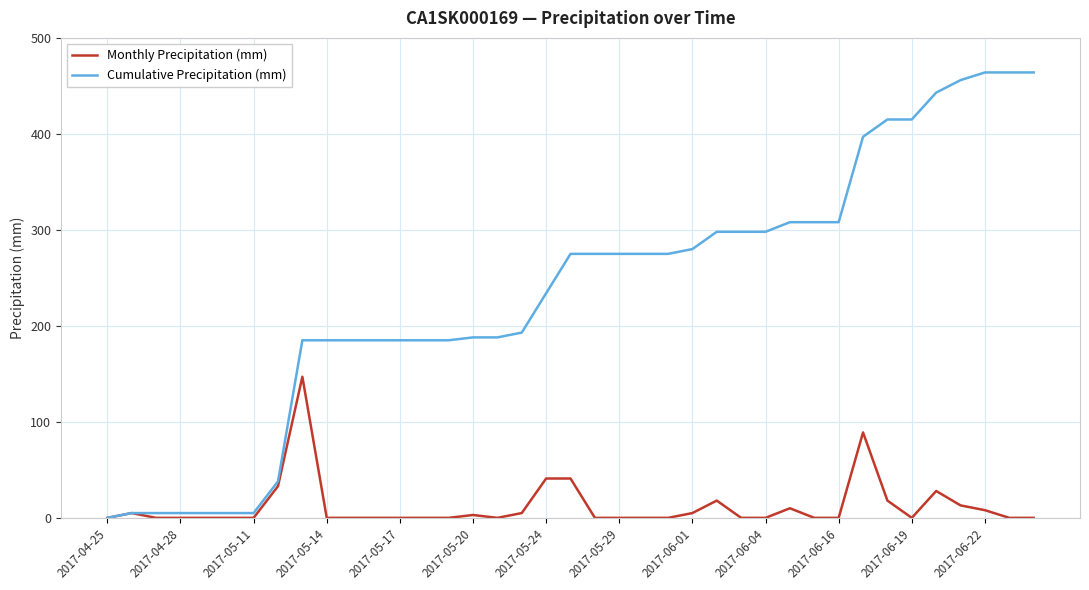

Which series has the largest total across all categories?

Cumulative Precipitation (mm)